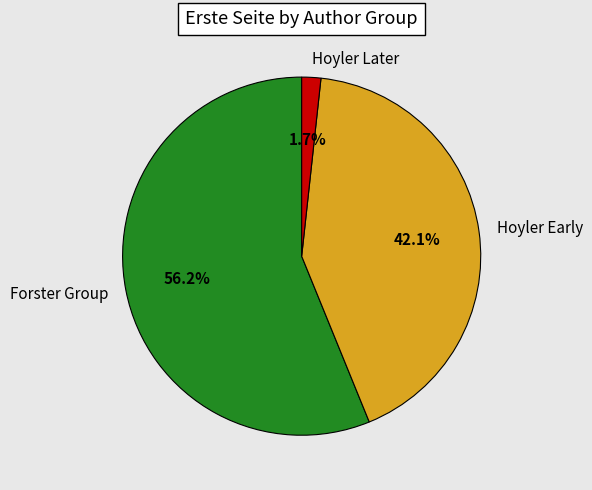

Rank the categories by value from lowest to highest.

Hoyler Later, Hoyler Early, Forster Group